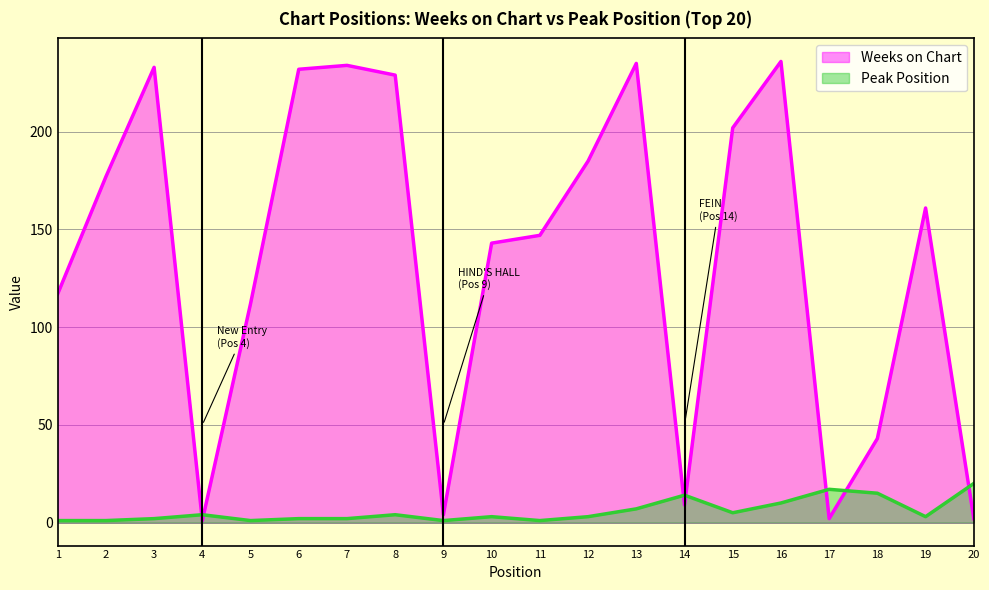

Is it true that Peak Position equals 14 at 14?

True